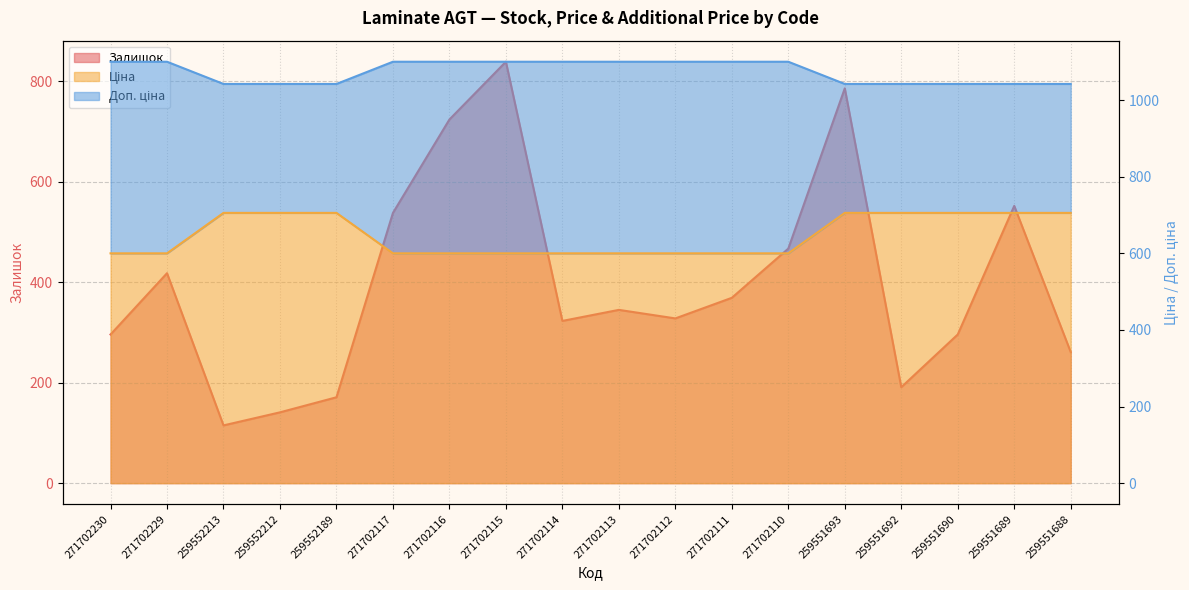

Where is Доп. ціна nearest to the value 1071?

259552213